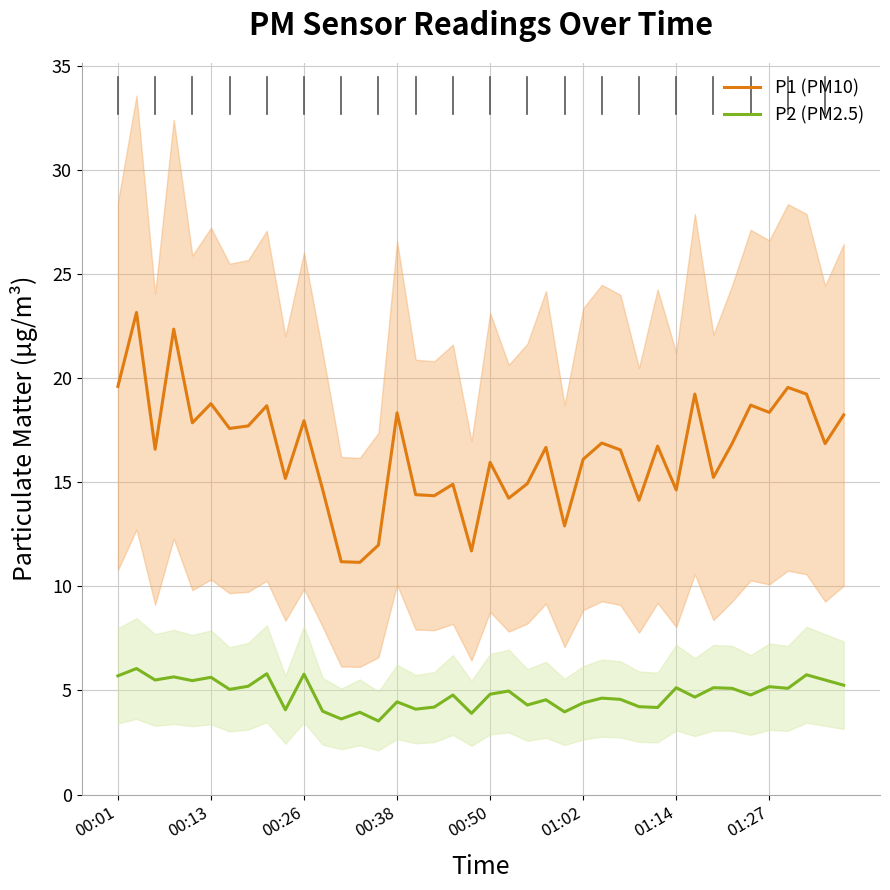

What are all the series names shown in the legend?

P1 (PM10), P2 (PM2.5)